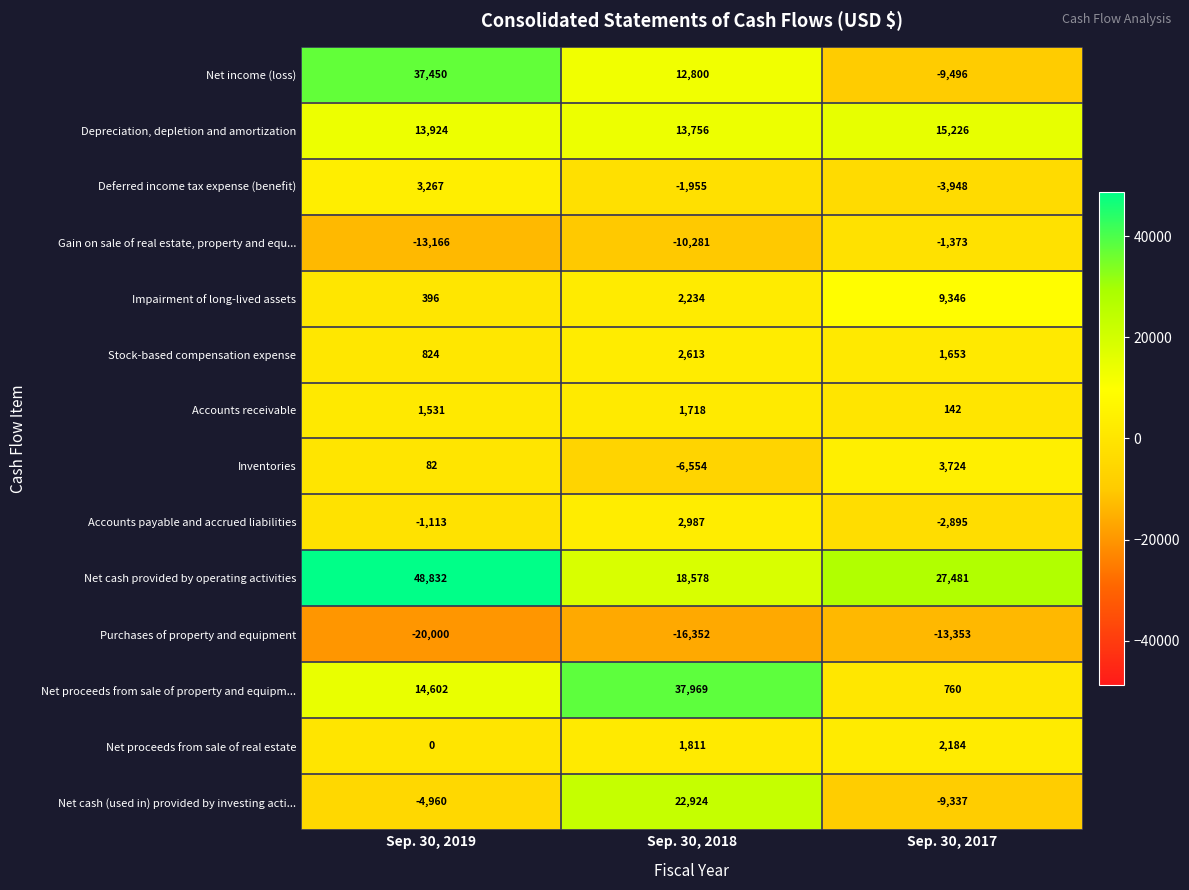

What is the sum of the Net income (loss) values at Sep. 30, 2017 and Sep. 30, 2019?

27954